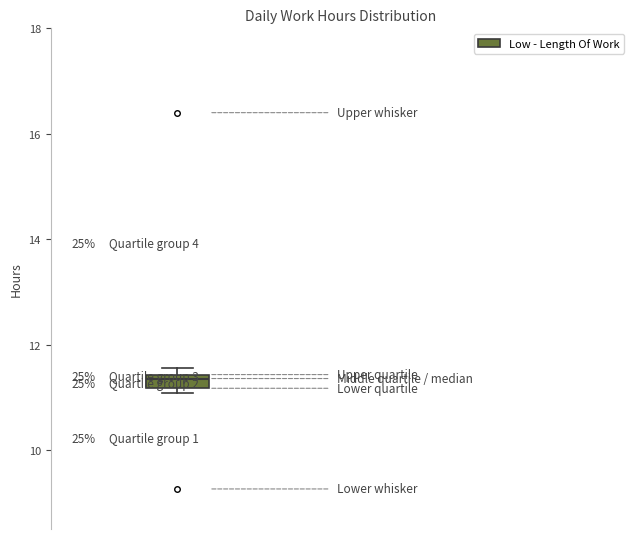

Where is the upper edge of the box on the y-axis? The values are not printed on the chart, so give them approximately, as read against the axis.

11.4